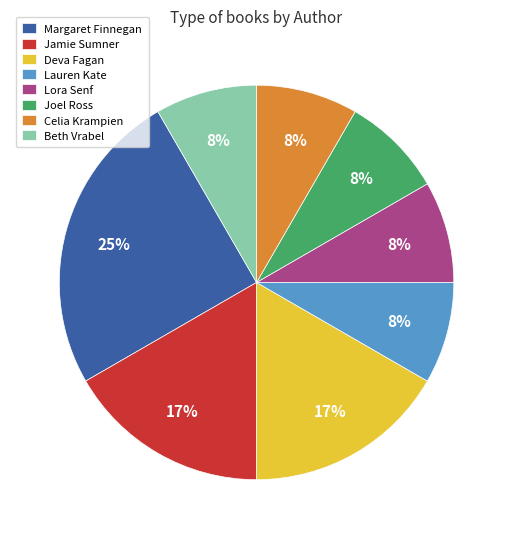

Which slice is the largest?

Margaret Finnegan